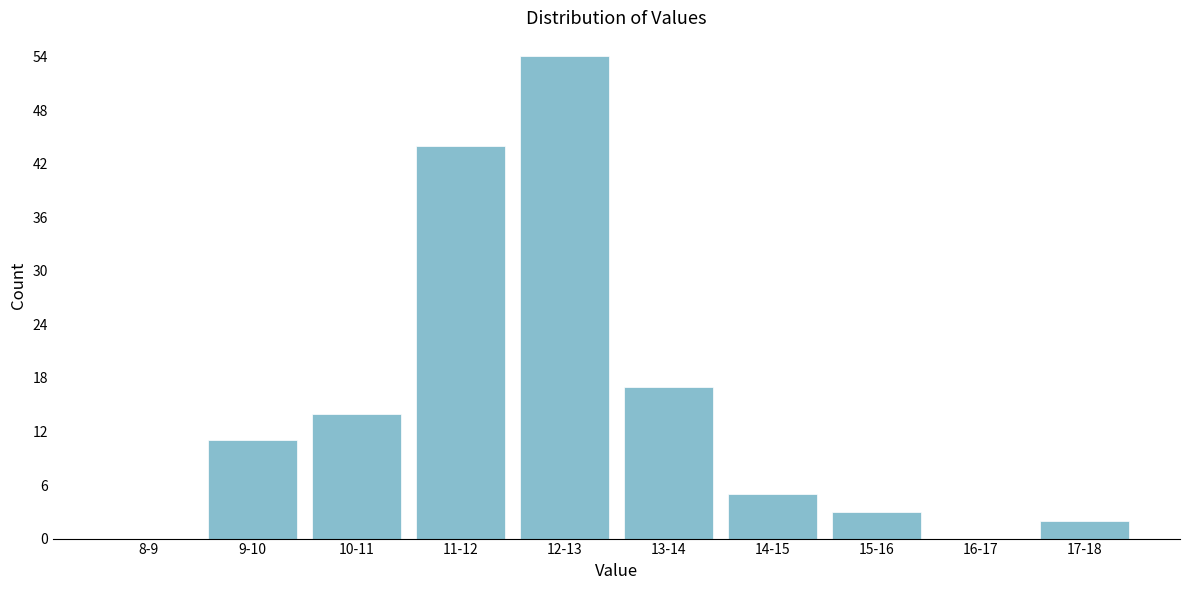

Reading left to right, transcribe all the data shown in this chart.

8-9=0	9-10=11	10-11=14	11-12=44	12-13=54	13-14=17	14-15=5	15-16=3	16-17=0	17-18=2